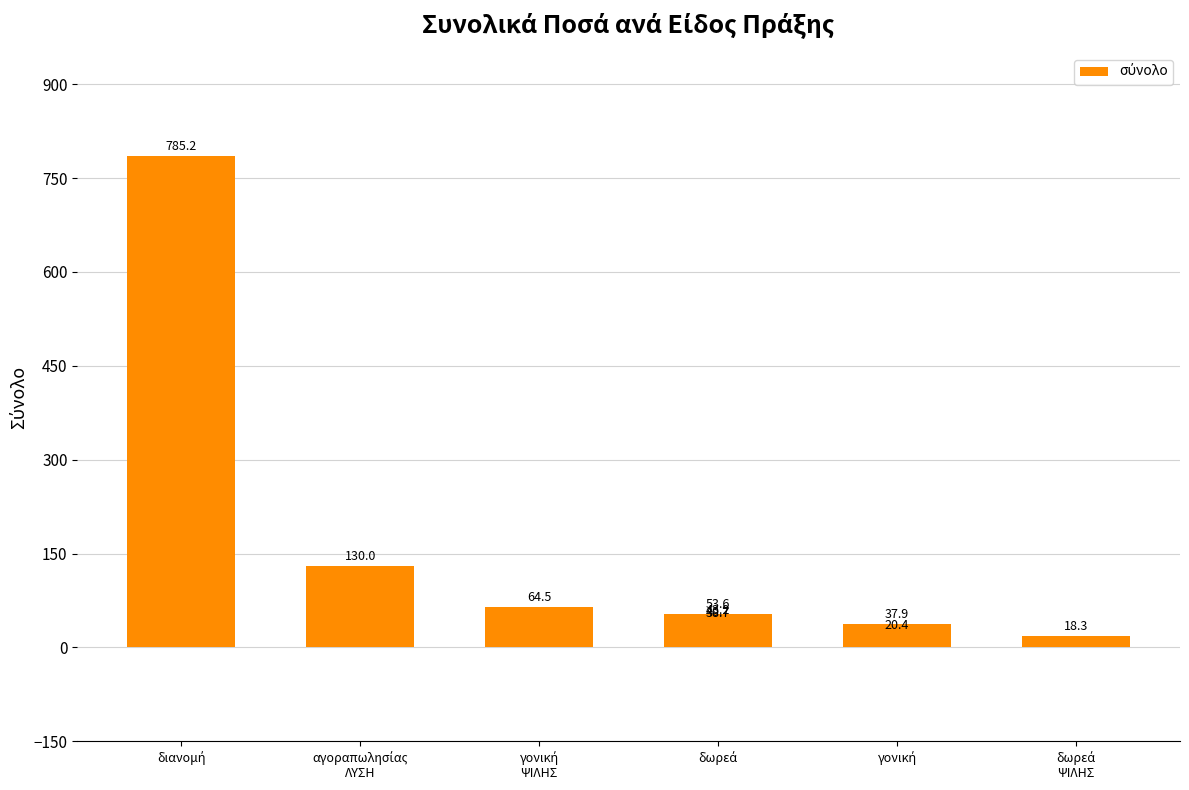

Does the chart contain stacked bars?

No